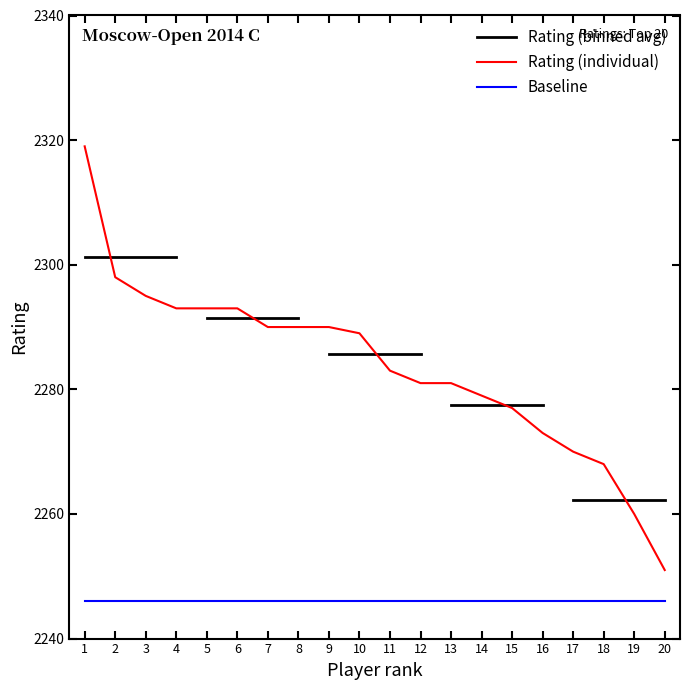

Reading left to right, extract all data points from this chart.

2319	2298	2295	2293	2293	2293	2290	2290	2290	2289	2283	2281	2281	2279	2277	2273	2270	2268	2260	2251